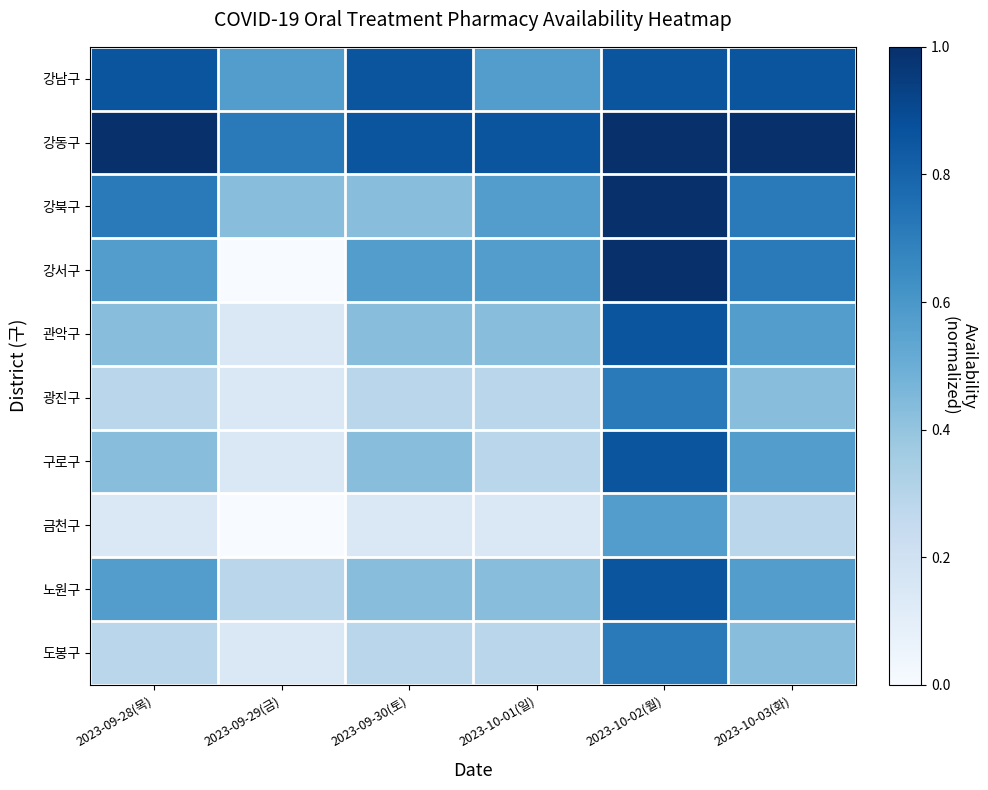

Reading left to right, extract all data points from this chart.

강남구: 2023-09-28(목)=0.9	2023-09-29(금)=0.6	2023-09-30(토)=0.9	2023-10-01(일)=0.6	2023-10-02(월)=0.9	2023-10-03(화)=0.9
강동구: 2023-09-28(목)=1.0	2023-09-29(금)=0.7	2023-09-30(토)=0.9	2023-10-01(일)=0.9	2023-10-02(월)=1.0	2023-10-03(화)=1.0
강북구: 2023-09-28(목)=0.7	2023-09-29(금)=0.4	2023-09-30(토)=0.4	2023-10-01(일)=0.6	2023-10-02(월)=1.0	2023-10-03(화)=0.7
강서구: 2023-09-28(목)=0.6	2023-09-29(금)=0.0	2023-09-30(토)=0.6	2023-10-01(일)=0.6	2023-10-02(월)=1.0	2023-10-03(화)=0.7
관악구: 2023-09-28(목)=0.4	2023-09-29(금)=0.1	2023-09-30(토)=0.4	2023-10-01(일)=0.4	2023-10-02(월)=0.9	2023-10-03(화)=0.6
광진구: 2023-09-28(목)=0.3	2023-09-29(금)=0.1	2023-09-30(토)=0.3	2023-10-01(일)=0.3	2023-10-02(월)=0.7	2023-10-03(화)=0.4
구로구: 2023-09-28(목)=0.4	2023-09-29(금)=0.1	2023-09-30(토)=0.4	2023-10-01(일)=0.3	2023-10-02(월)=0.9	2023-10-03(화)=0.6
금천구: 2023-09-28(목)=0.1	2023-09-29(금)=0.0	2023-09-30(토)=0.1	2023-10-01(일)=0.1	2023-10-02(월)=0.6	2023-10-03(화)=0.3
노원구: 2023-09-28(목)=0.6	2023-09-29(금)=0.3	2023-09-30(토)=0.4	2023-10-01(일)=0.4	2023-10-02(월)=0.9	2023-10-03(화)=0.6
도봉구: 2023-09-28(목)=0.3	2023-09-29(금)=0.1	2023-09-30(토)=0.3	2023-10-01(일)=0.3	2023-10-02(월)=0.7	2023-10-03(화)=0.4